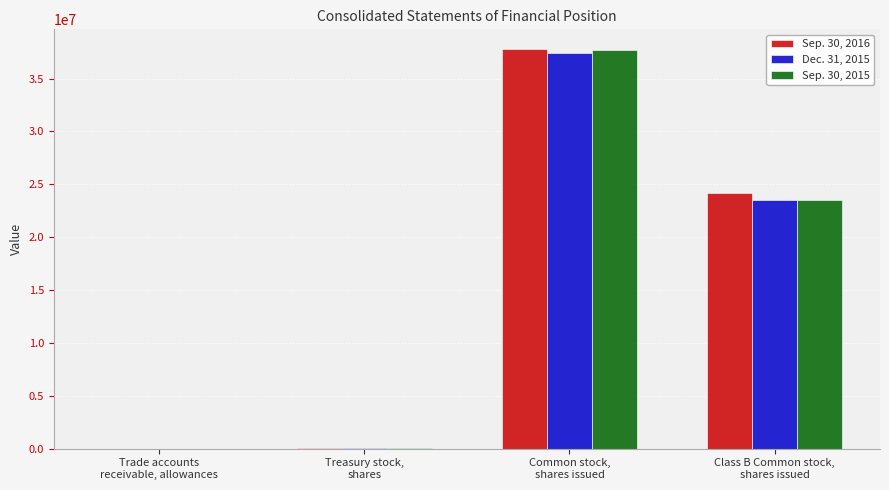

What is the maximum value shown in the chart?

37775000